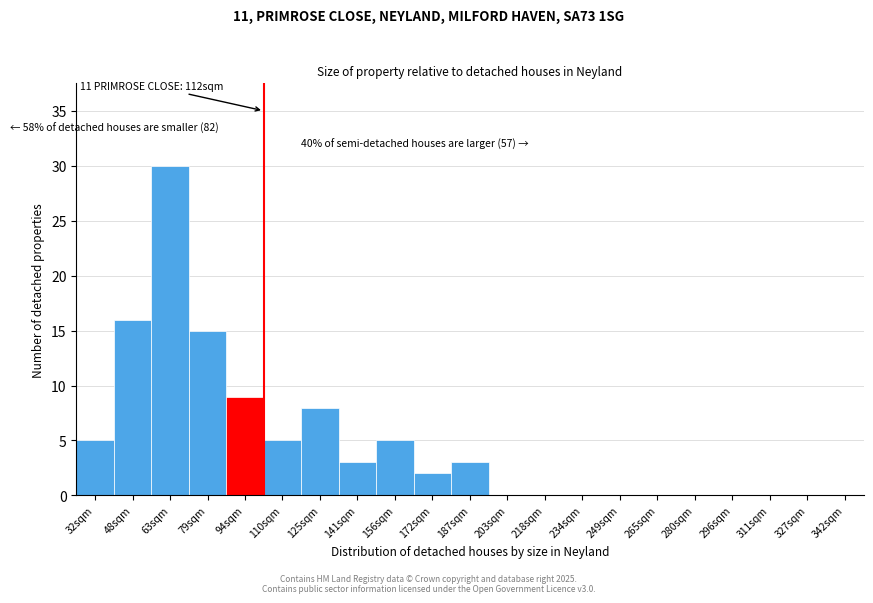

Reading left to right, transcribe all the data shown in this chart.

32sqm=5	48sqm=16	63sqm=30	79sqm=15	94sqm=9	110sqm=5	125sqm=8	141sqm=3	156sqm=5	172sqm=2	187sqm=3	203sqm=0	218sqm=0	234sqm=0	249sqm=0	265sqm=0	280sqm=0	296sqm=0	311sqm=0	327sqm=0